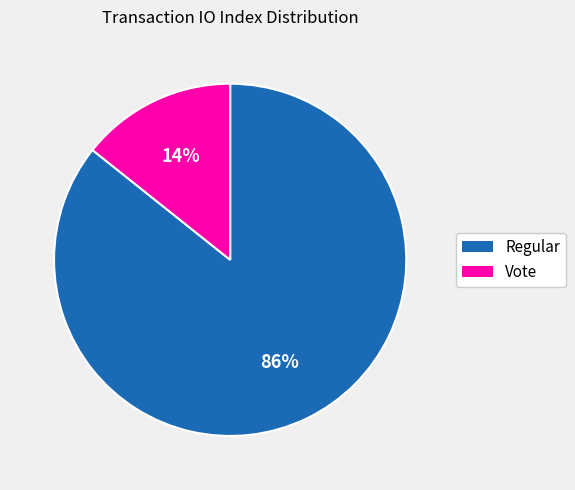

To the nearest percent, what portion does Regular represent?

86%